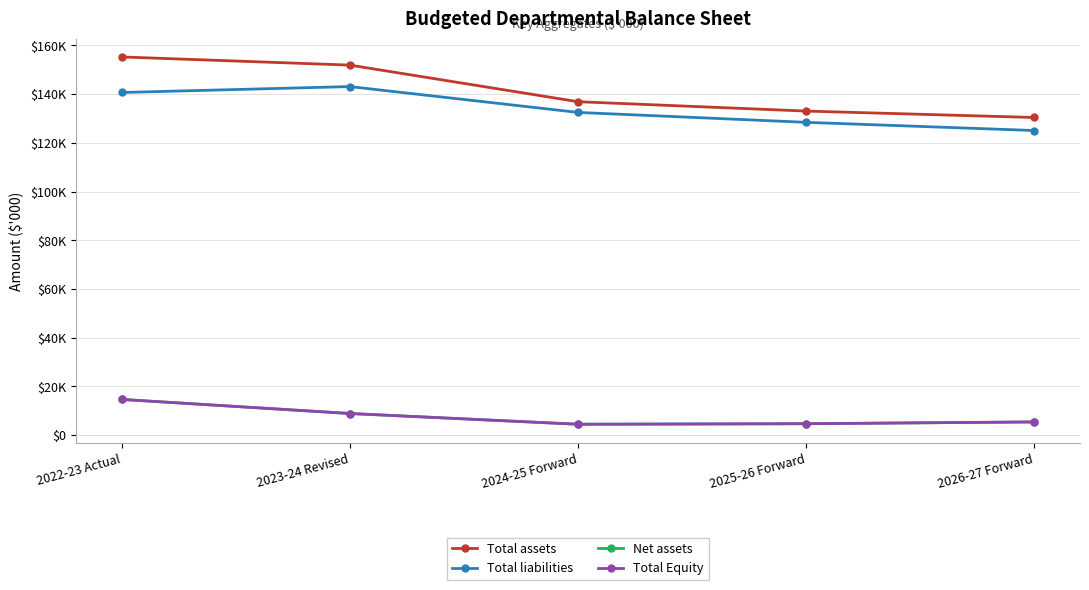

True or false: Total liabilities has a value of 70168 at 2022-23 Actual.

False